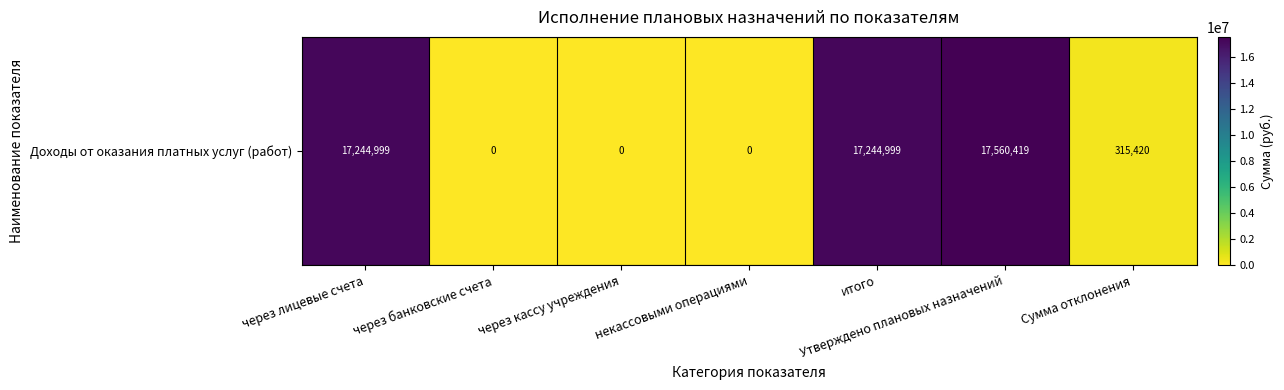

Reading right to left, list all the values displayed in this chart.

Сумма отклонения=315420	Утверждено плановых назначений=17560419	итого=17244999	некассовыми операциями=0	через кассу учреждения=0	через банковские счета=0	через лицевые счета=17244999